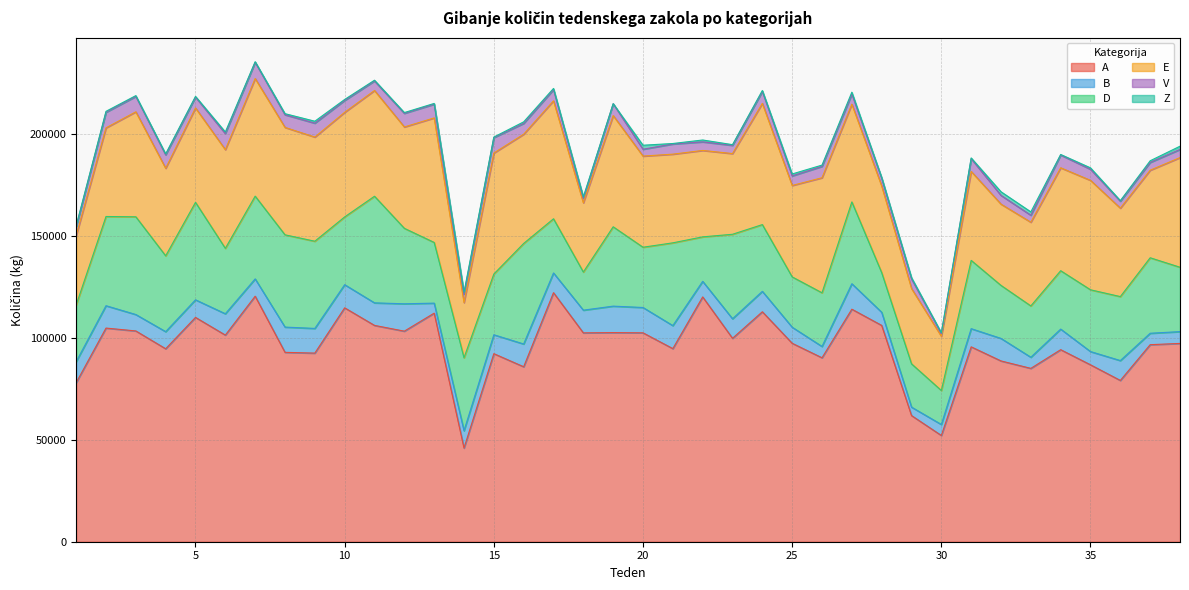

Rank the series at 17 from lowest to highest value.

Z, V, B, D, E, A